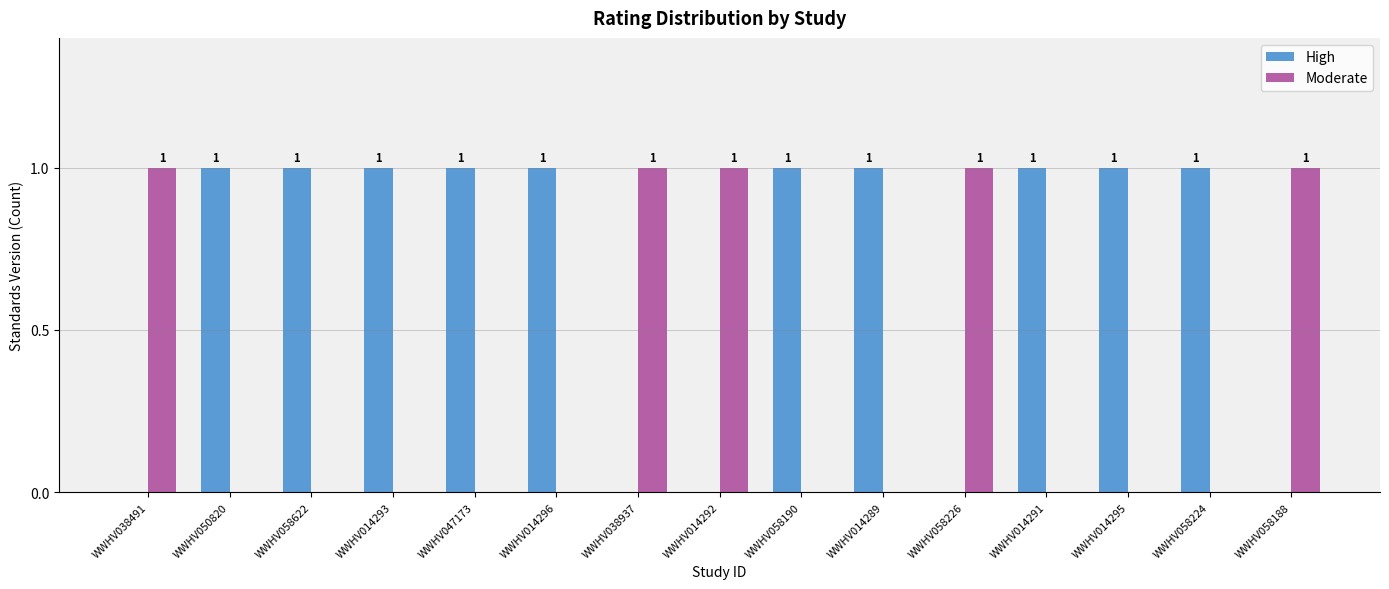

Reading right to left, list all the values displayed in this chart.

High: WWHV058188=0	WWHV058224=1	WWHV014295=1	WWHV014291=1	WWHV058226=0	WWHV014289=1	WWHV058190=1	WWHV014292=0	WWHV038937=0	WWHV014296=1	WWHV047173=1	WWHV014293=1	WWHV058622=1	WWHV050820=1	WWHV038491=0
Moderate: WWHV058188=1	WWHV058224=0	WWHV014295=0	WWHV014291=0	WWHV058226=1	WWHV014289=0	WWHV058190=0	WWHV014292=1	WWHV038937=1	WWHV014296=0	WWHV047173=0	WWHV014293=0	WWHV058622=0	WWHV050820=0	WWHV038491=1